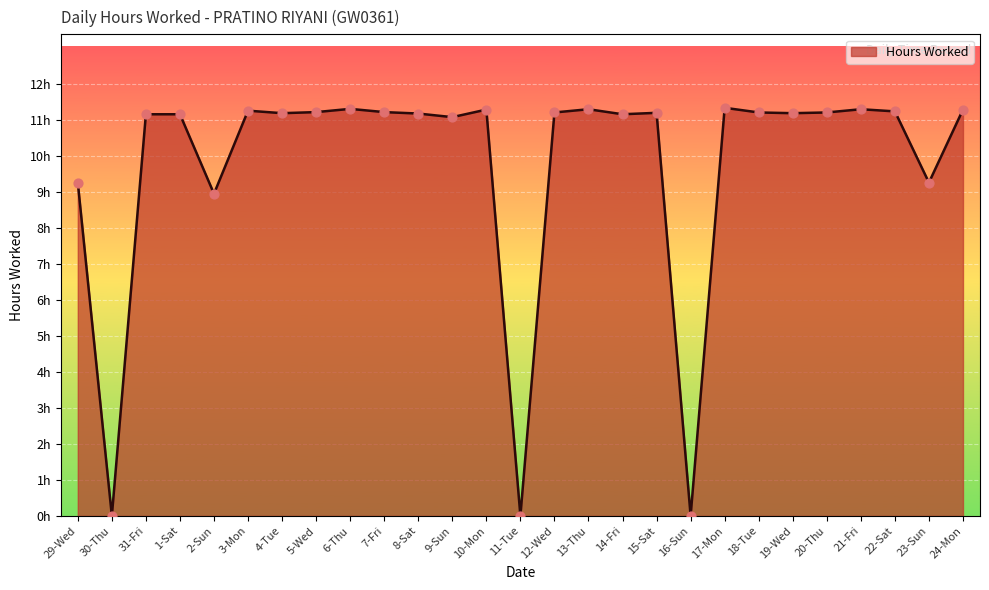

What is the ratio of the value at 22-Sat to the value at 21-Fri?

1.0